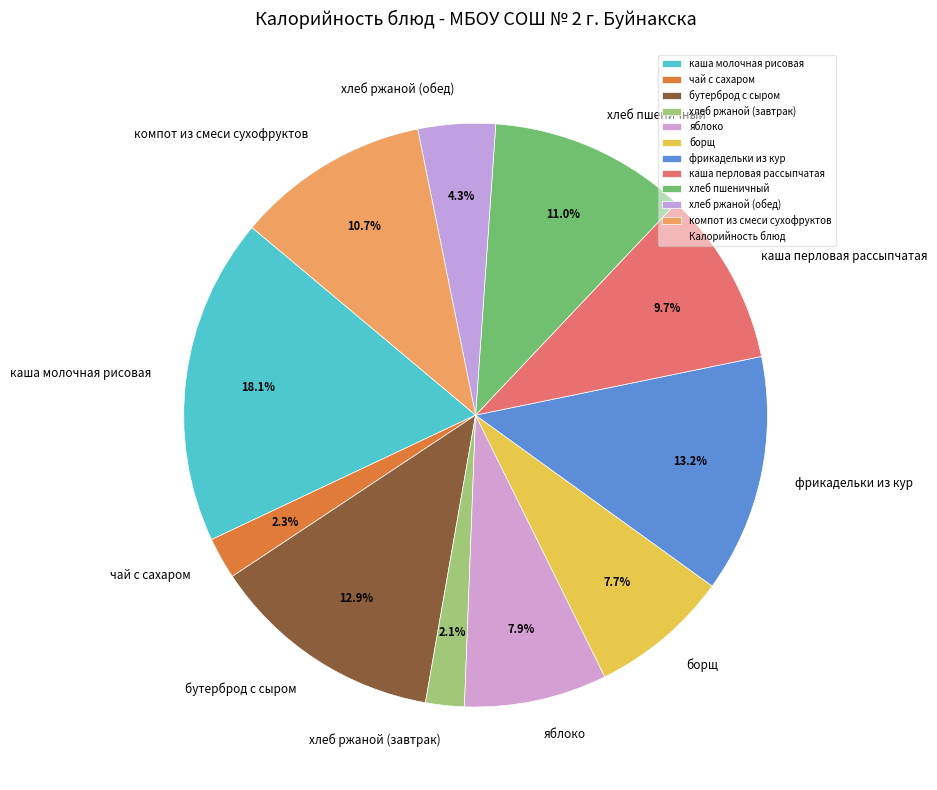

Which category has the biggest portion of the pie?

каша молочная рисовая